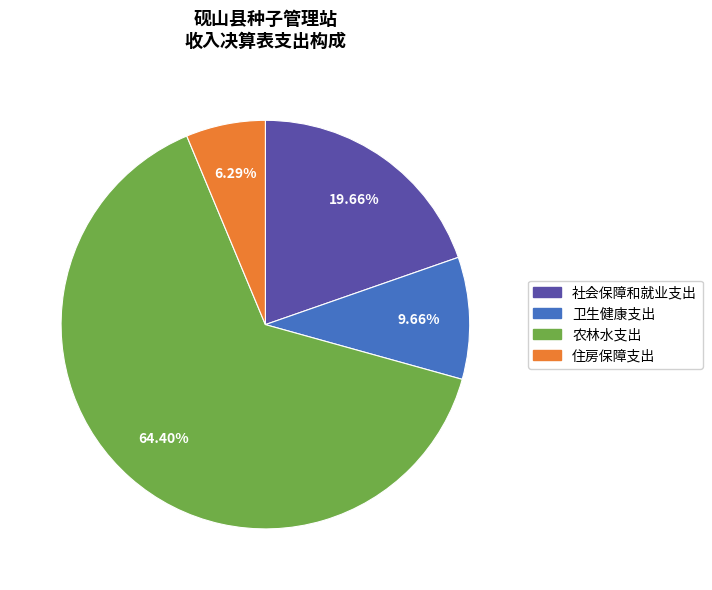

What is the largest slice in the pie chart?

农林水支出